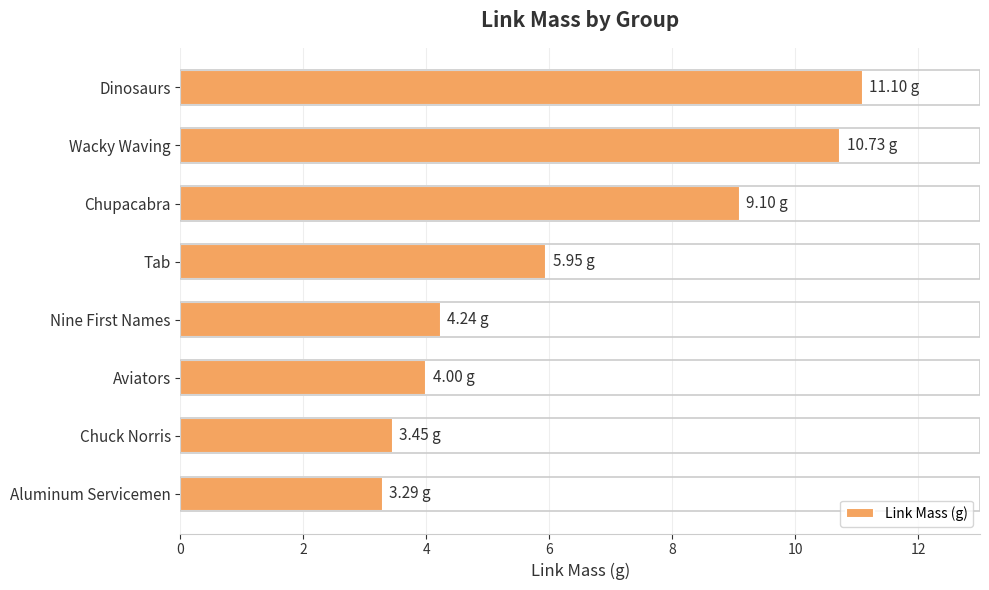

What is the label of the 2nd bar from the top?

Wacky Waving